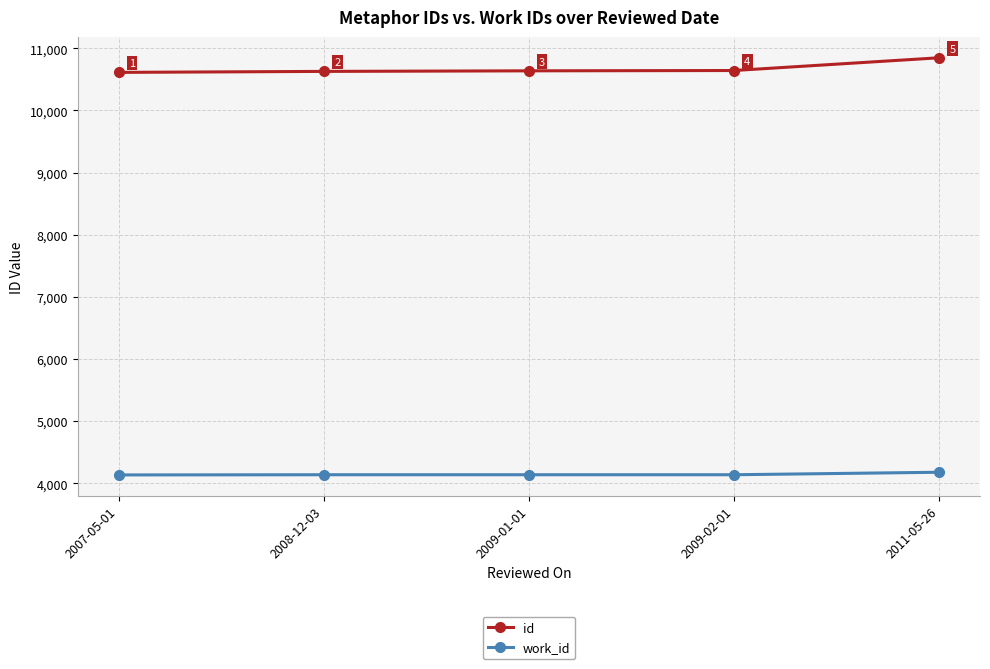

At how many categories does at least one series exceed 10838?

1